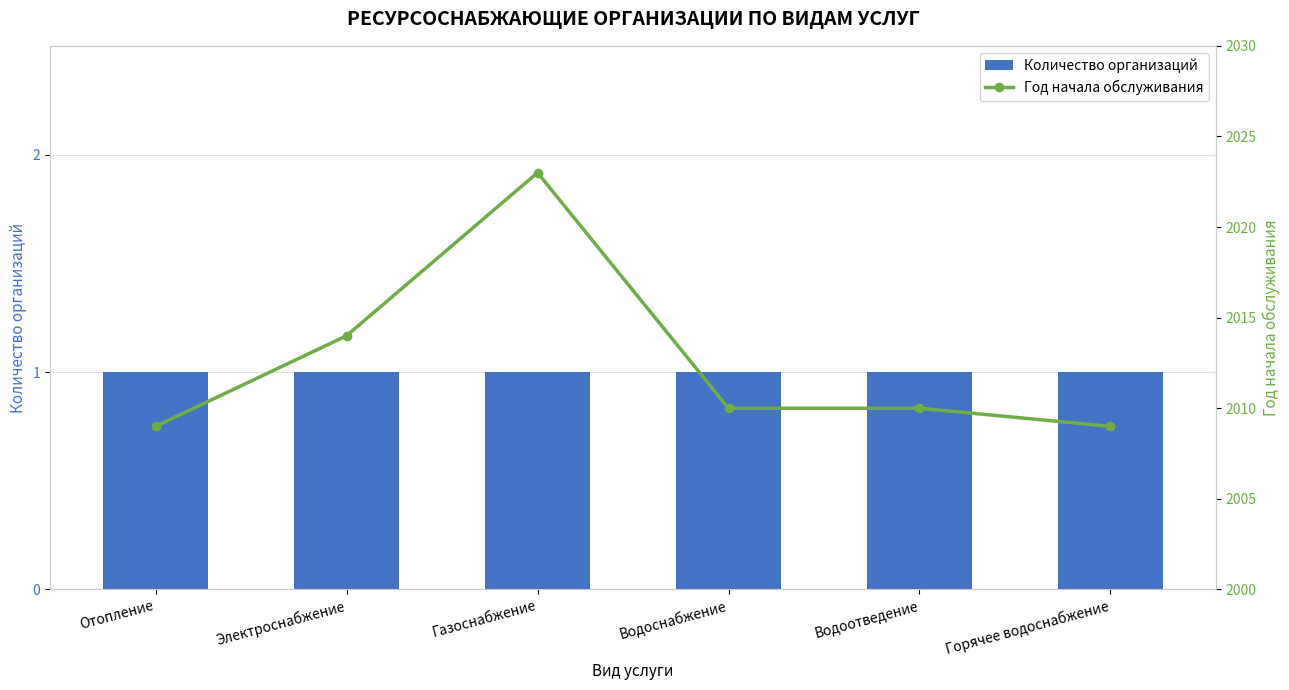

Where does the Год начала обслуживания series first go above 2010?

Электроснабжение